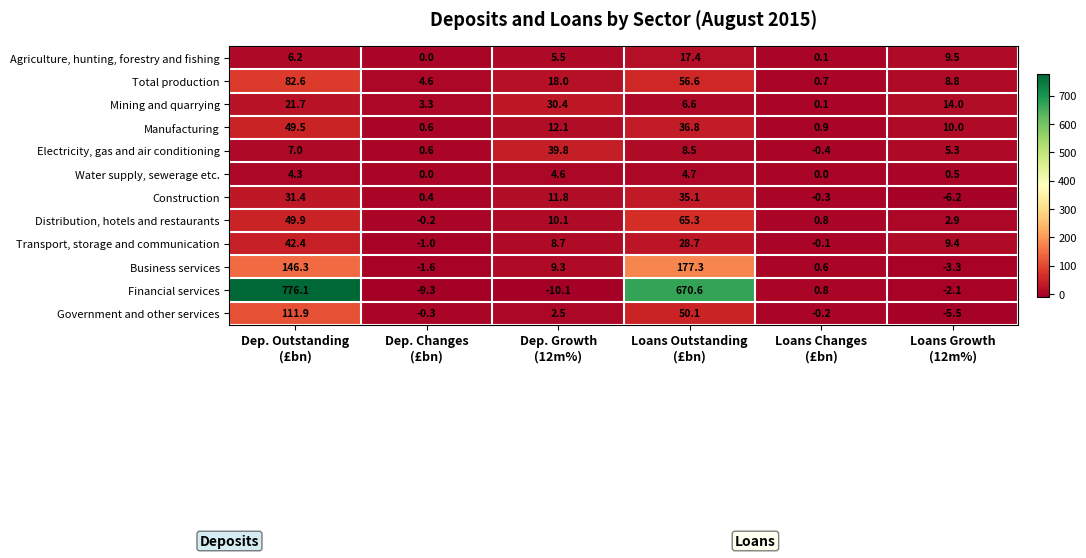

What is the spread (max minus min) of values at Dep. Growth
(12m%)?

49.9